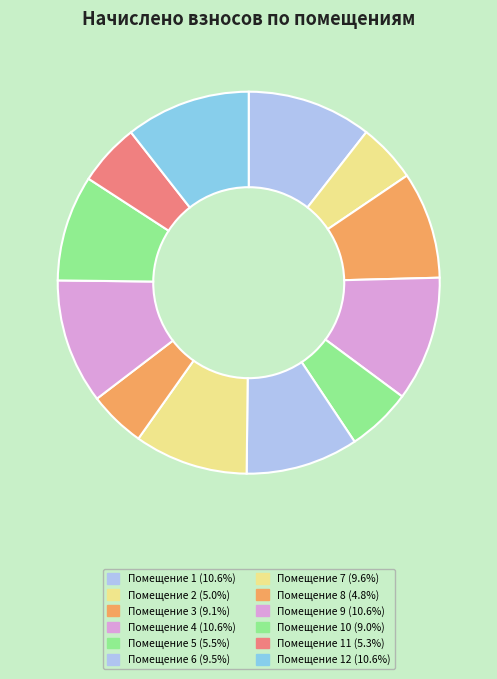

How many slices are in this pie chart?

12